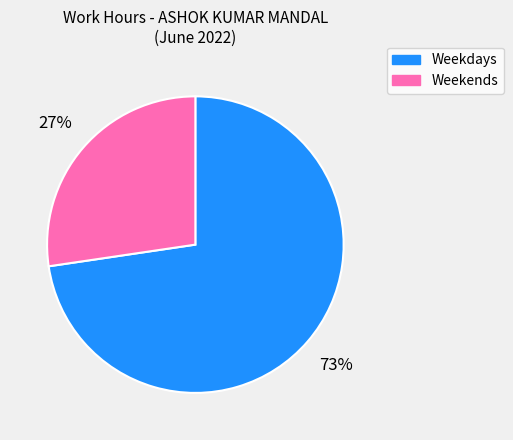

Count the number of slices in the pie.

2